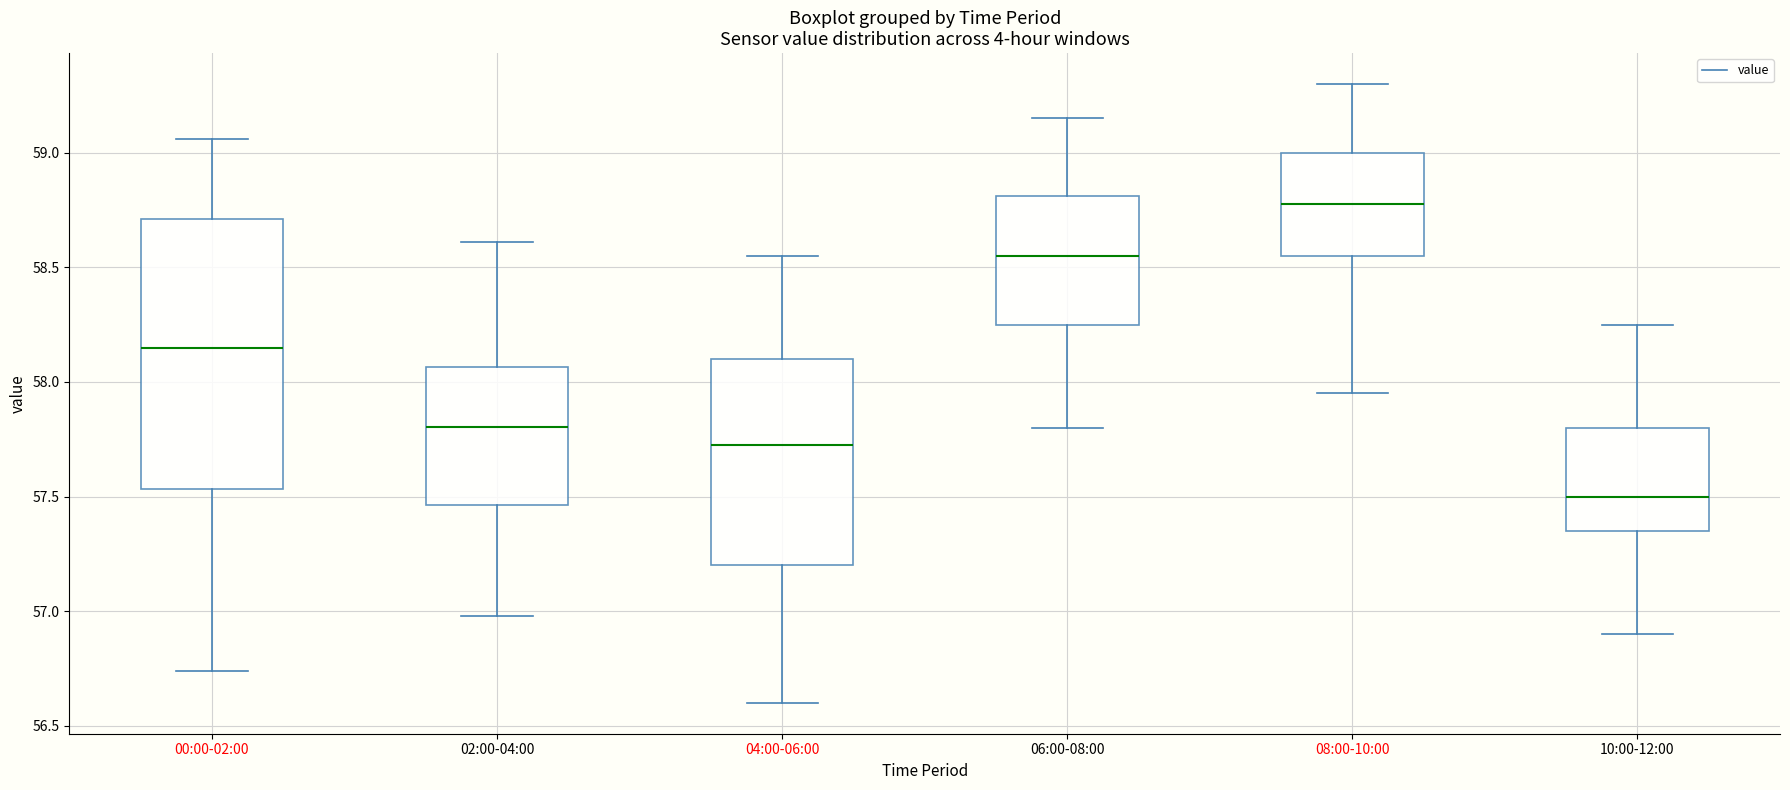

Which box's median line is the highest?

08:00-10:00